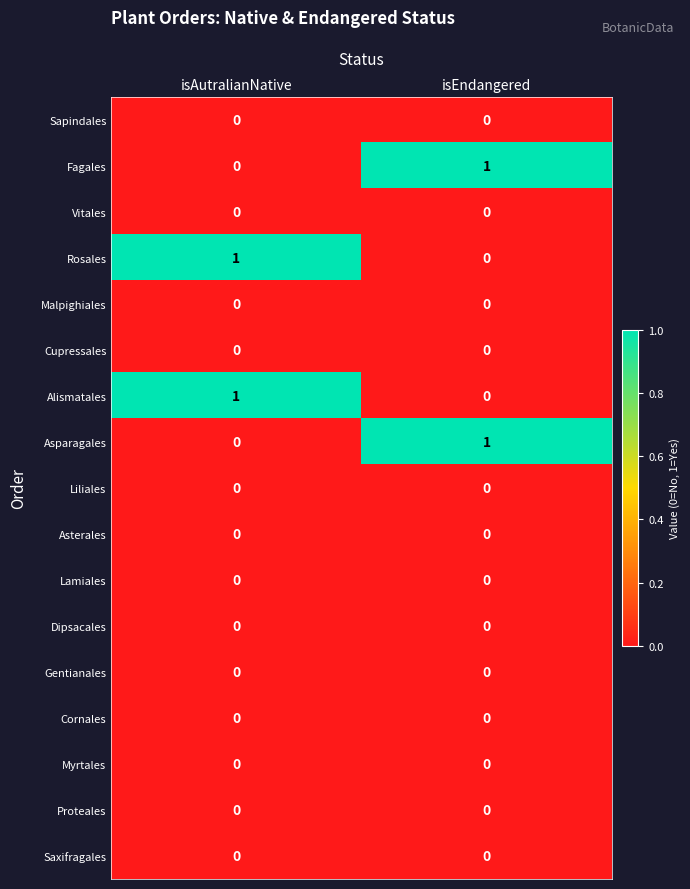

Is it true that Liliales equals 0 at isAutralianNative?

True